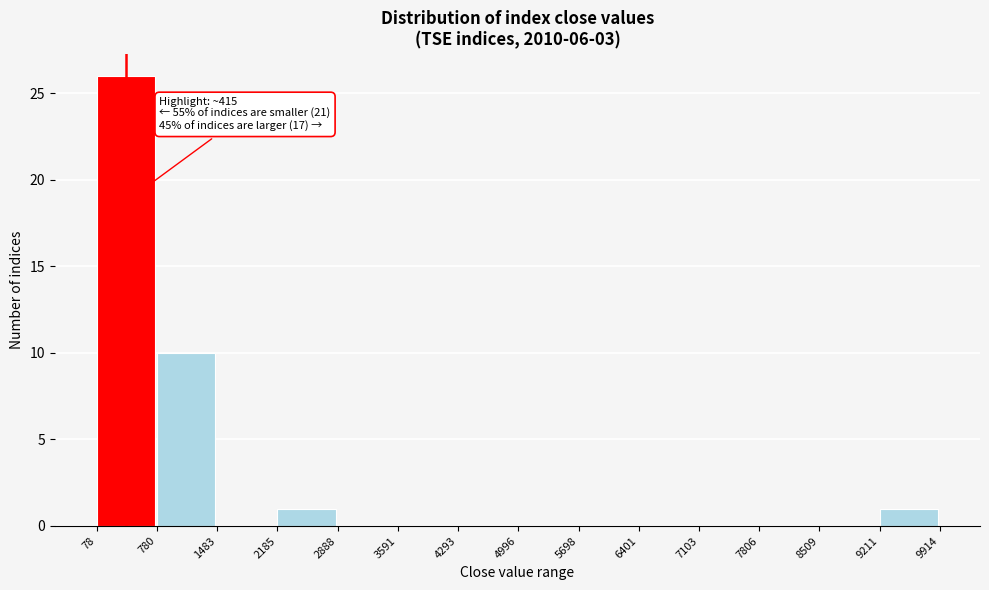

Over which range of the x-axis is the bar tallest?

78 to 780